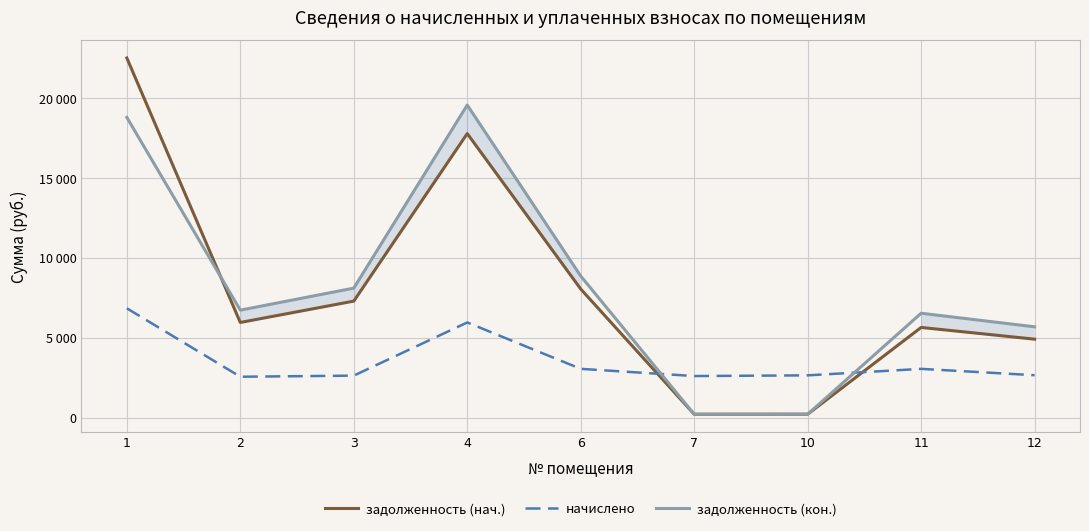

What is the maximum value shown in the chart?

22519.4